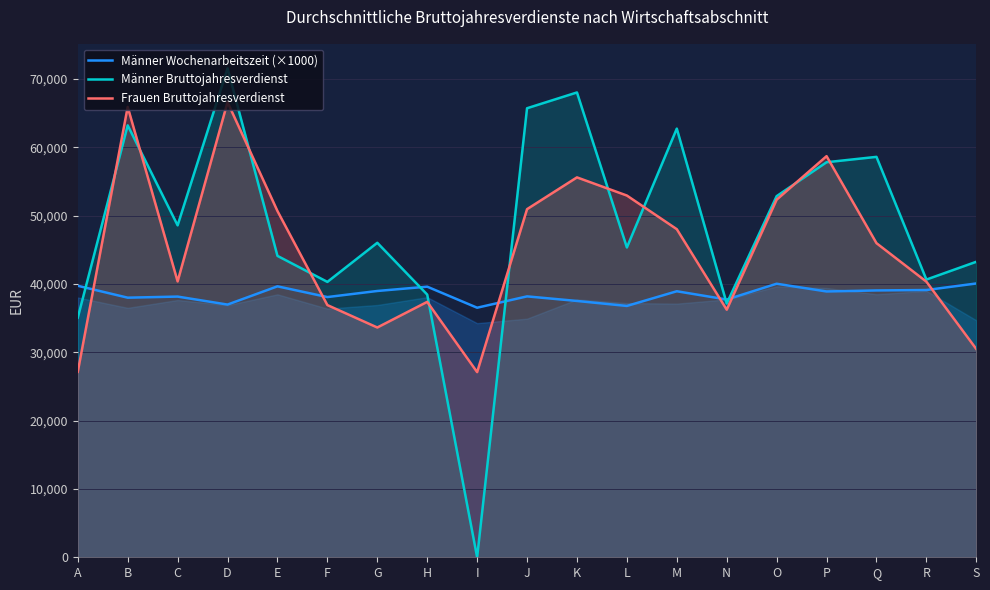

True or false: Frauen Bruttojahresverdienst has a value of 15287 at A.

False